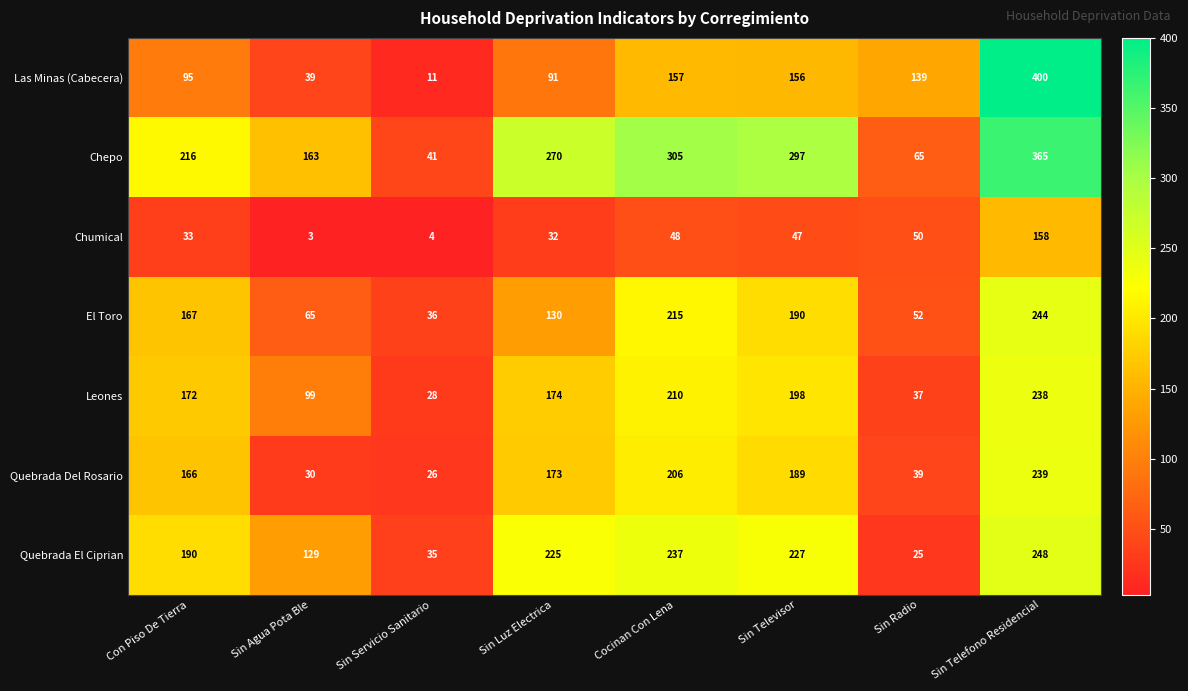

What is the greatest value displayed?

400